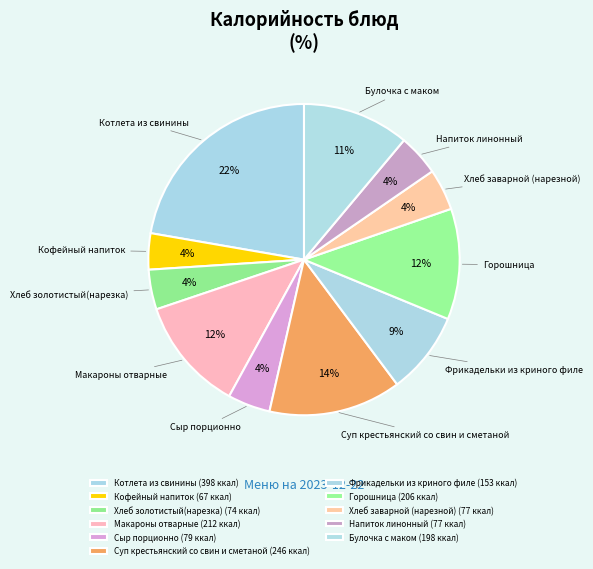

How many slices are in this pie chart?

11